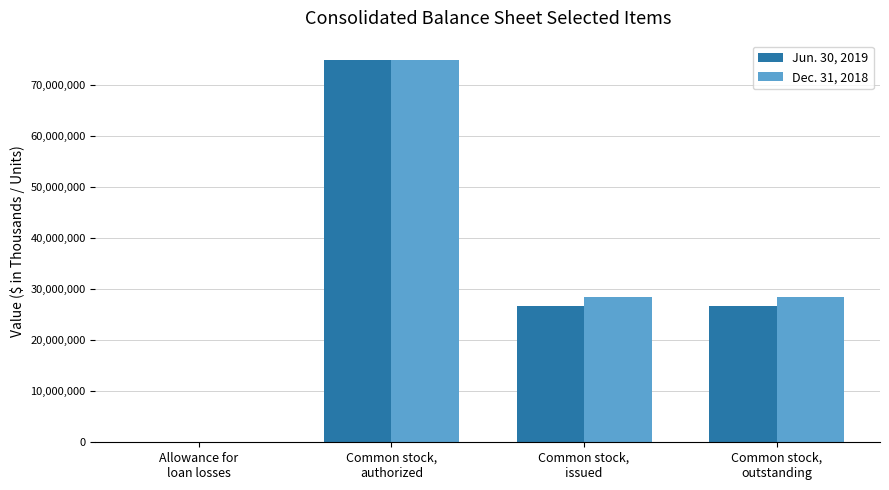

Are the bars horizontal?

No